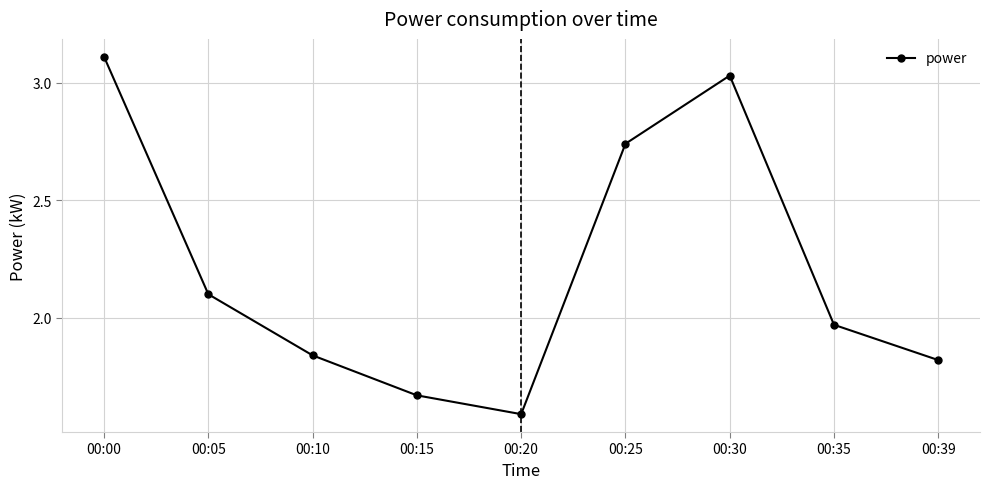

List the labels in order of value, smallest first.

00:20, 00:15, 00:39, 00:10, 00:35, 00:05, 00:25, 00:30, 00:00